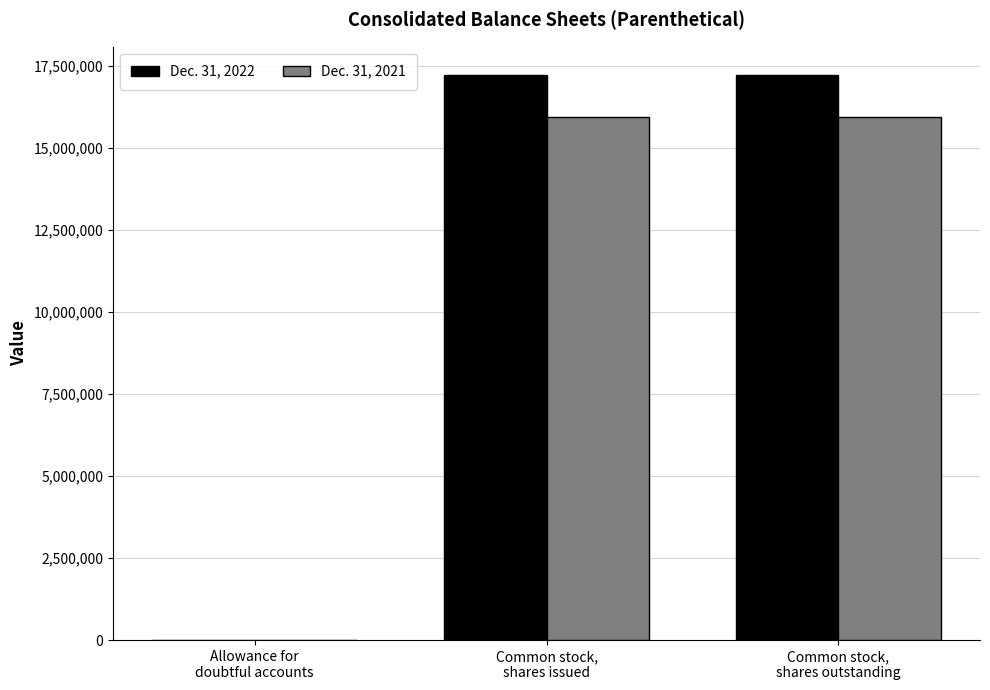

What is the average value of the Dec. 31, 2021 series?

10631593